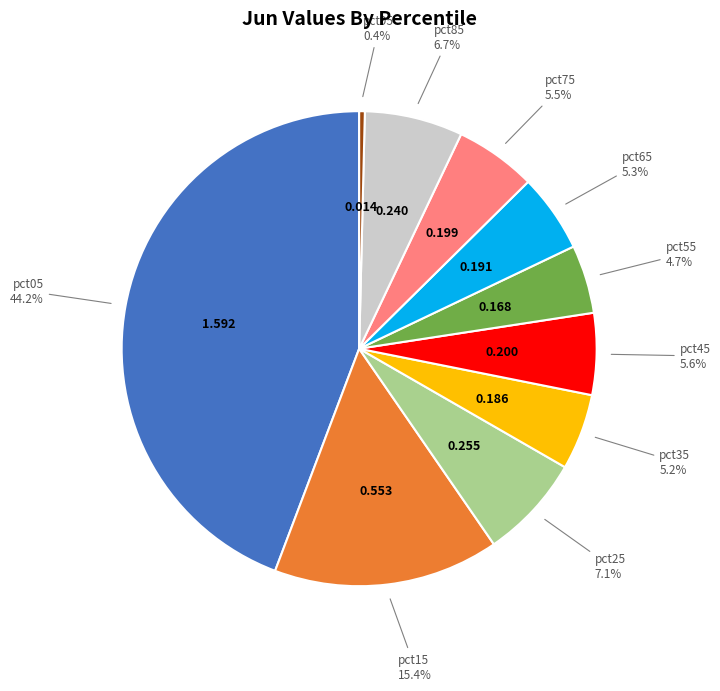

Is there a majority slice in this chart?

No